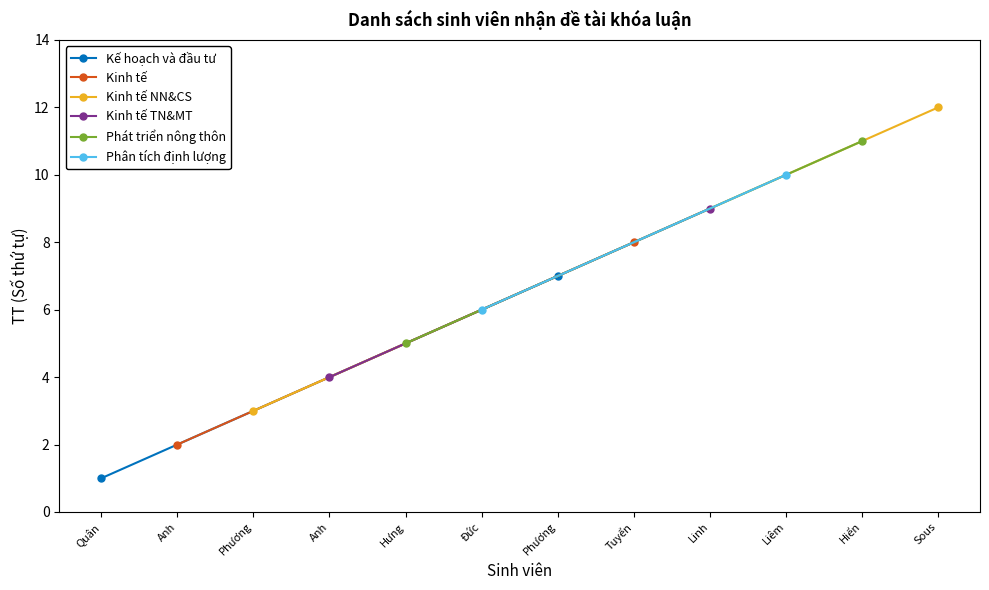

Is it true that Kinh tế TN&MT equals 4 at Linh?

False